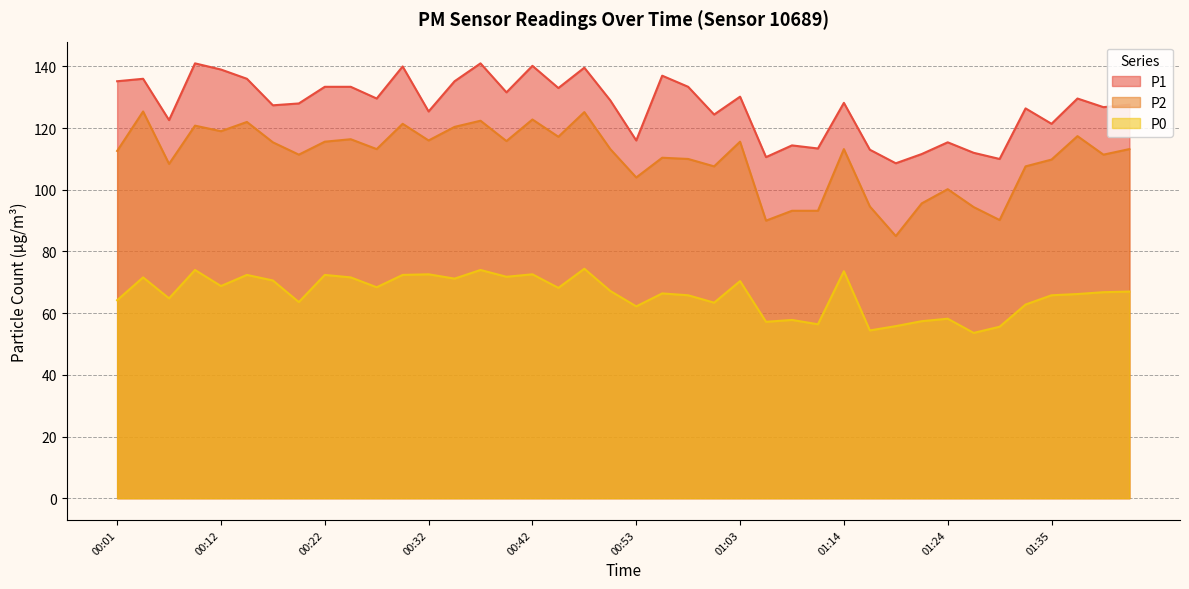

Is the value of P2 at 01:43 greater than the value of P0 at 00:06?

Yes